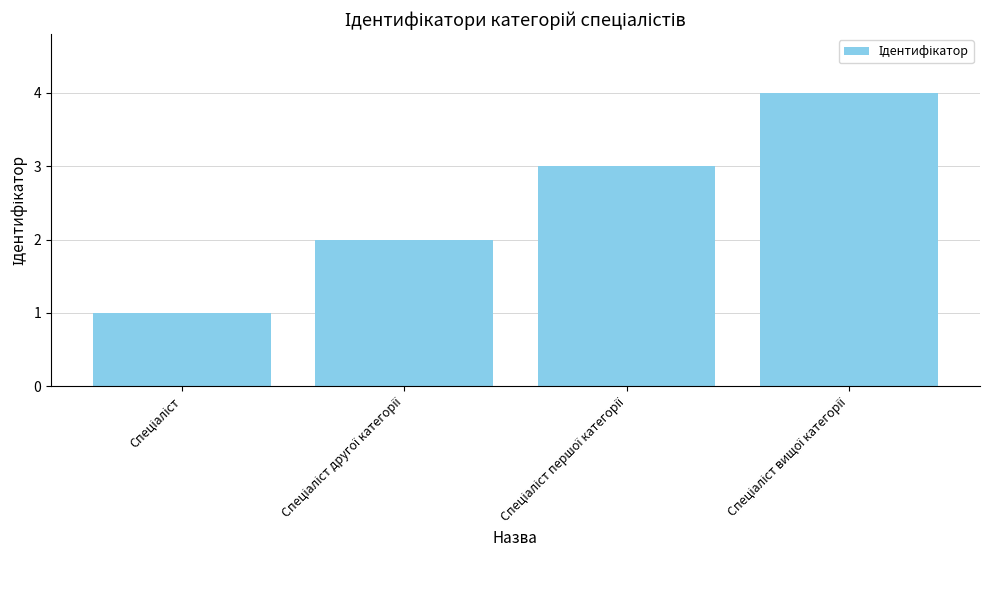

What is the greatest value displayed?

4